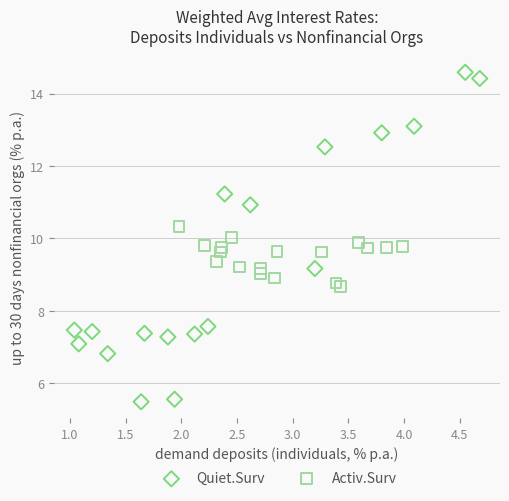

Which series has the widest spread of Y values?

Quiet.Surv